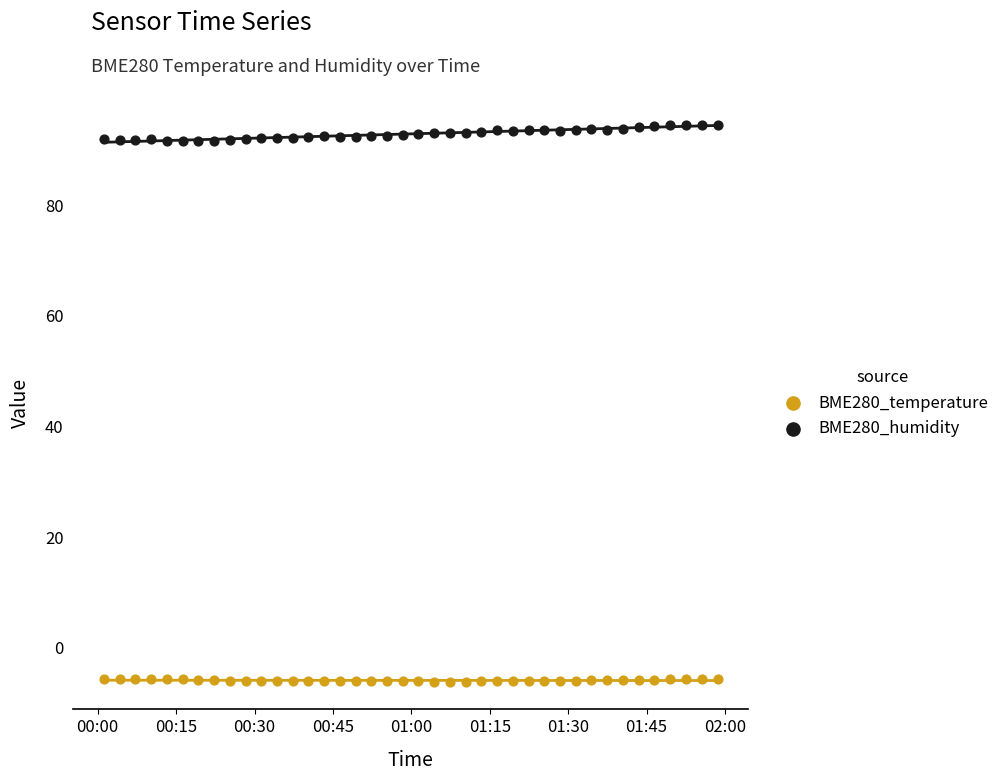

Which series contains the highest Y value?

BME280_humidity